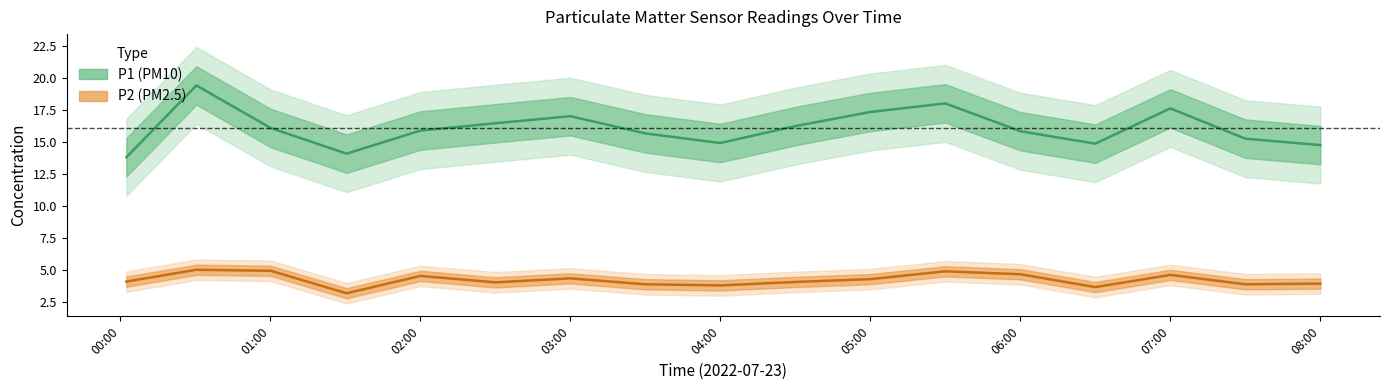

True or false: P2 and P1 cross at least once.

False